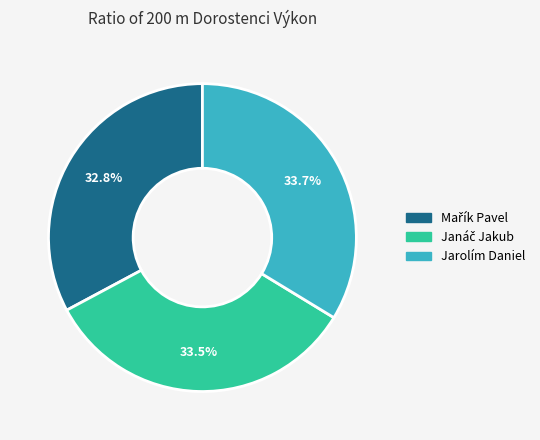

Is there any slice that represents more than half of the pie?

No